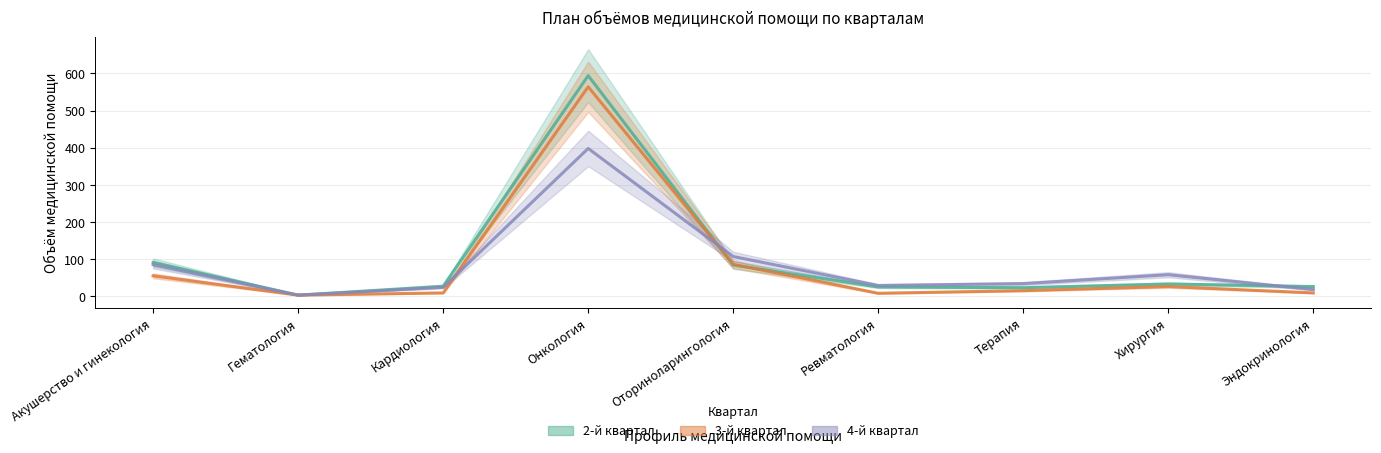

Where do 4-й квартал and 3-й квартал first cross each other?

Кардиология and Онкология